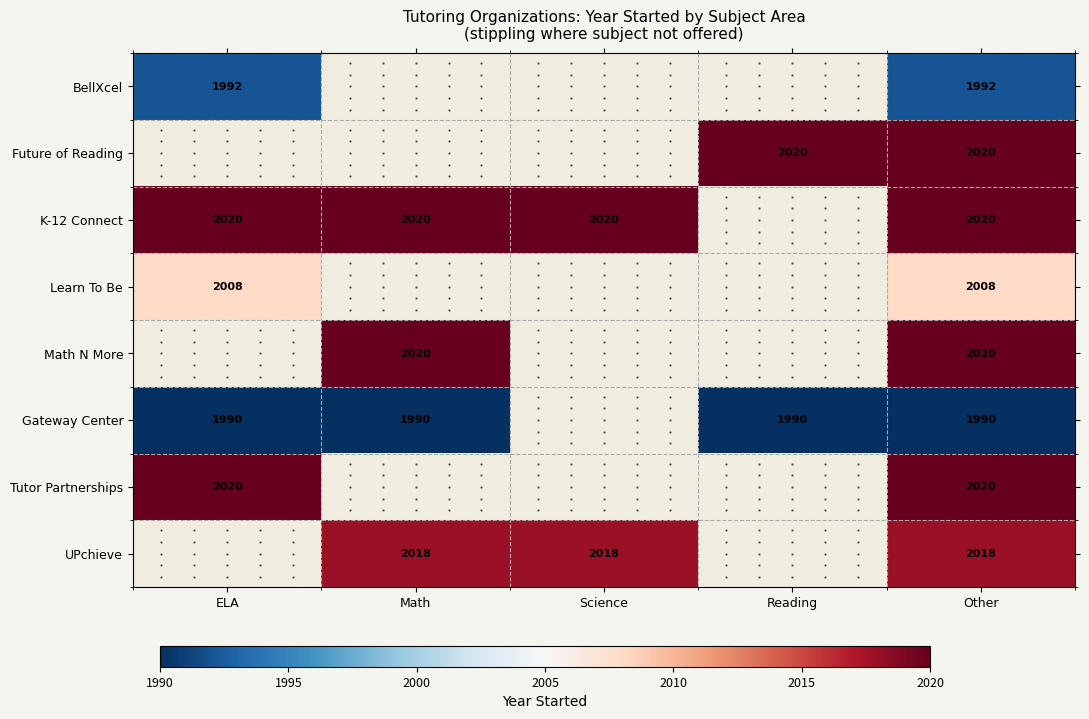

Which has a higher value, ELA or Math?

Math